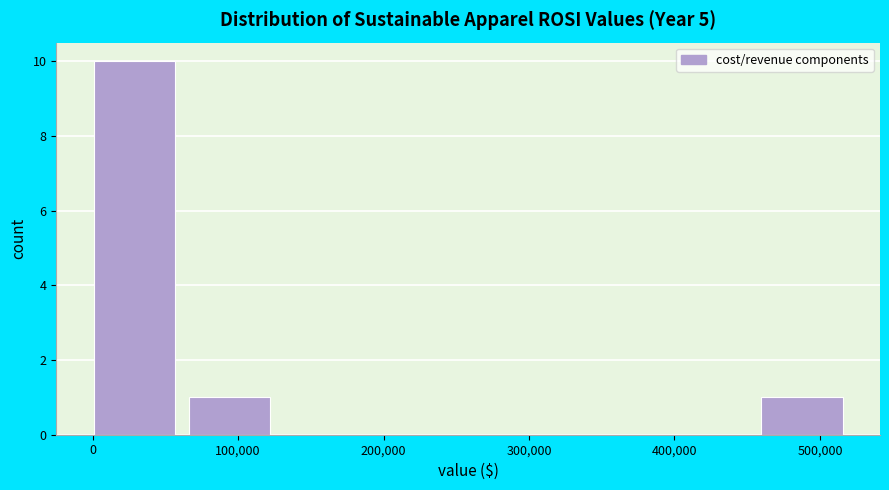

Reading left to right, list every bar in this chart as the range it spans on the x-axis followed by its height. Neither the bar edges nor the heights are printed on the chart, so give them approximately, as read against the axes.

0 to 70000: 10
70000 to 130000: 1
130000 to 200000: 0
200000 to 260000: 0
260000 to 330000: 0
330000 to 390000: 0
390000 to 460000: 0
460000 to 530000: 1